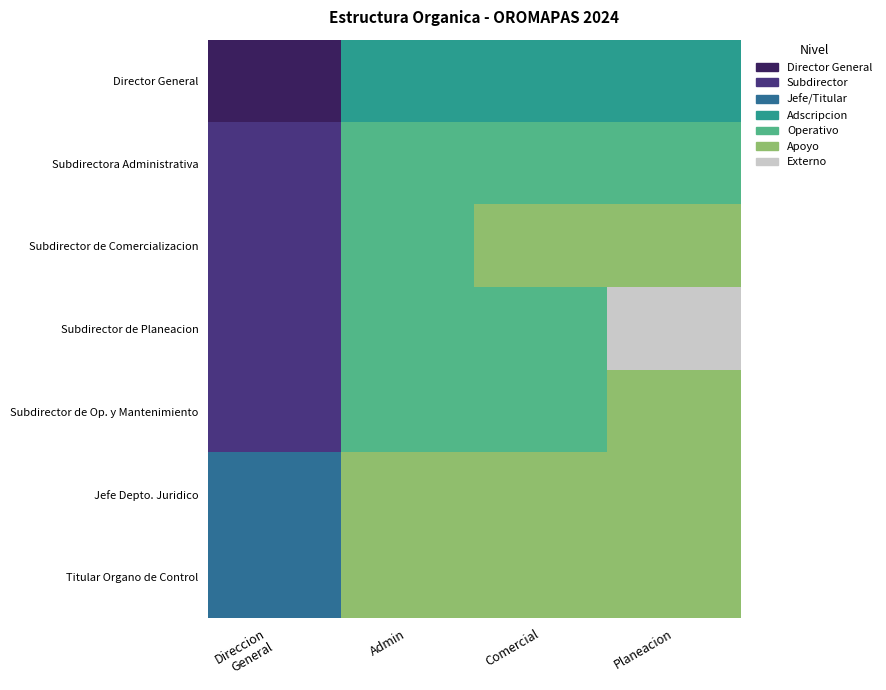

At which category does the chart reach its minimum across all series?

Direccion
General